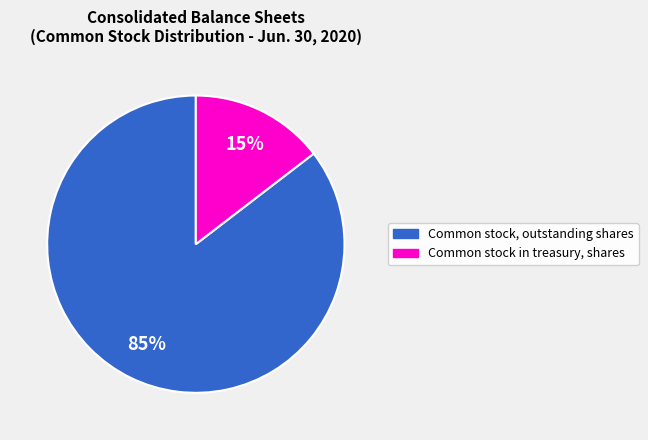

To the nearest percent, what is the average slice percentage?

50%